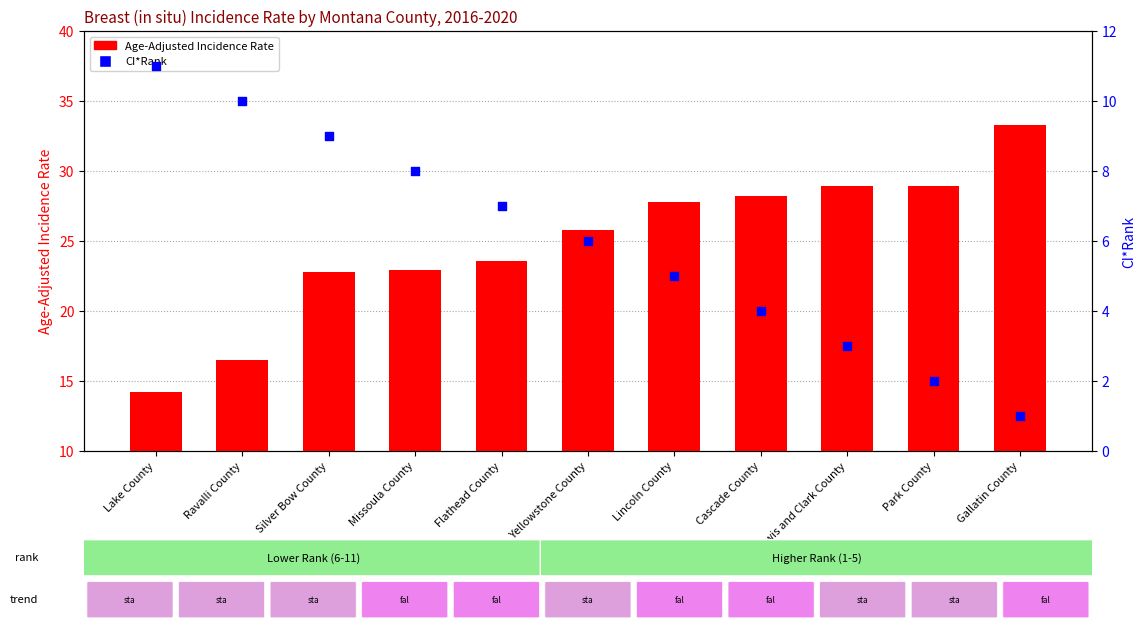

Is the value of Age-Adjusted Incidence Rate at Yellowstone County greater than the value of CI*Rank at Ravalli County?

Yes